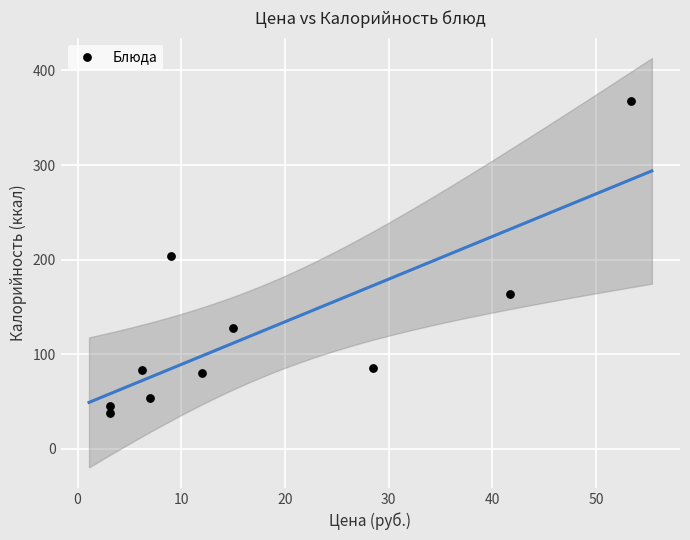

What is the range of X values (max minus min)?

50.3